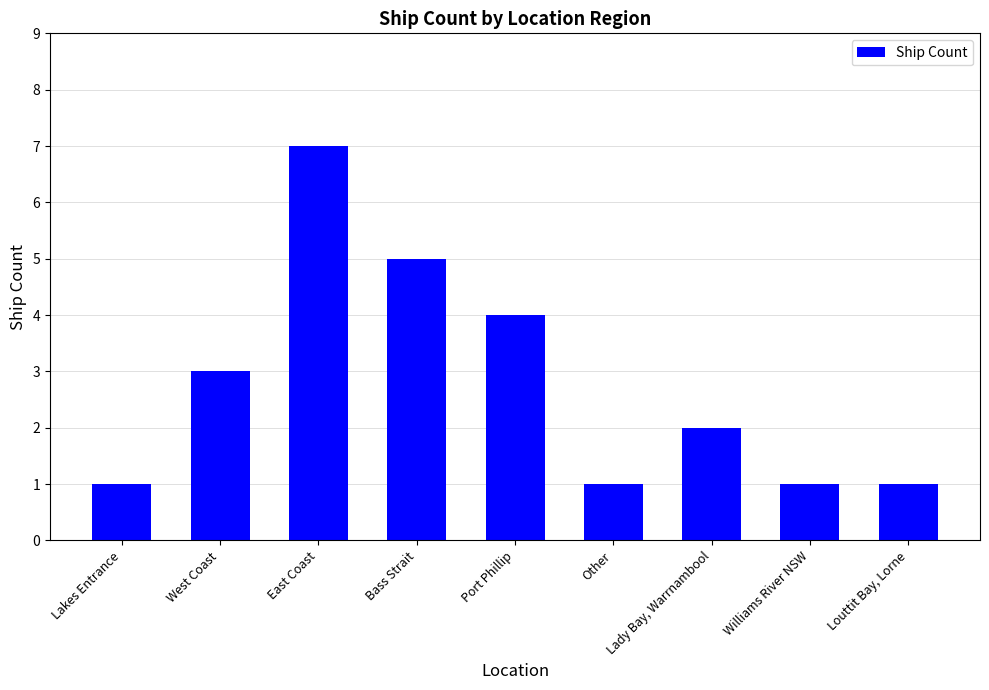

The value at Lakes Entrance is 2. True or false?

False